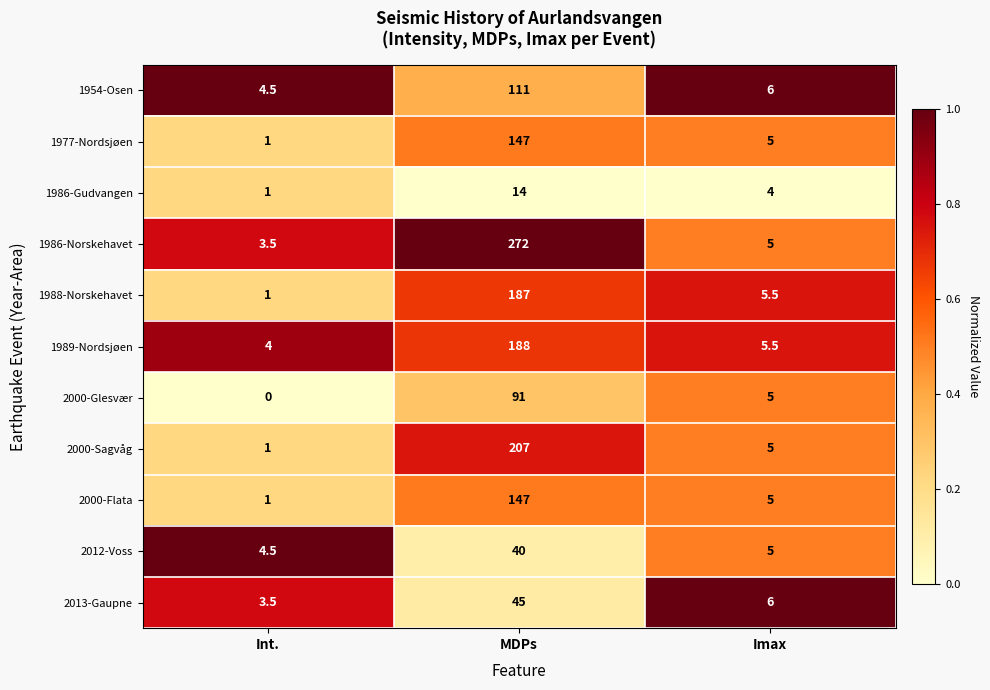

What is the difference between the 1954-Osen values at Int. and MDPs?

106.5